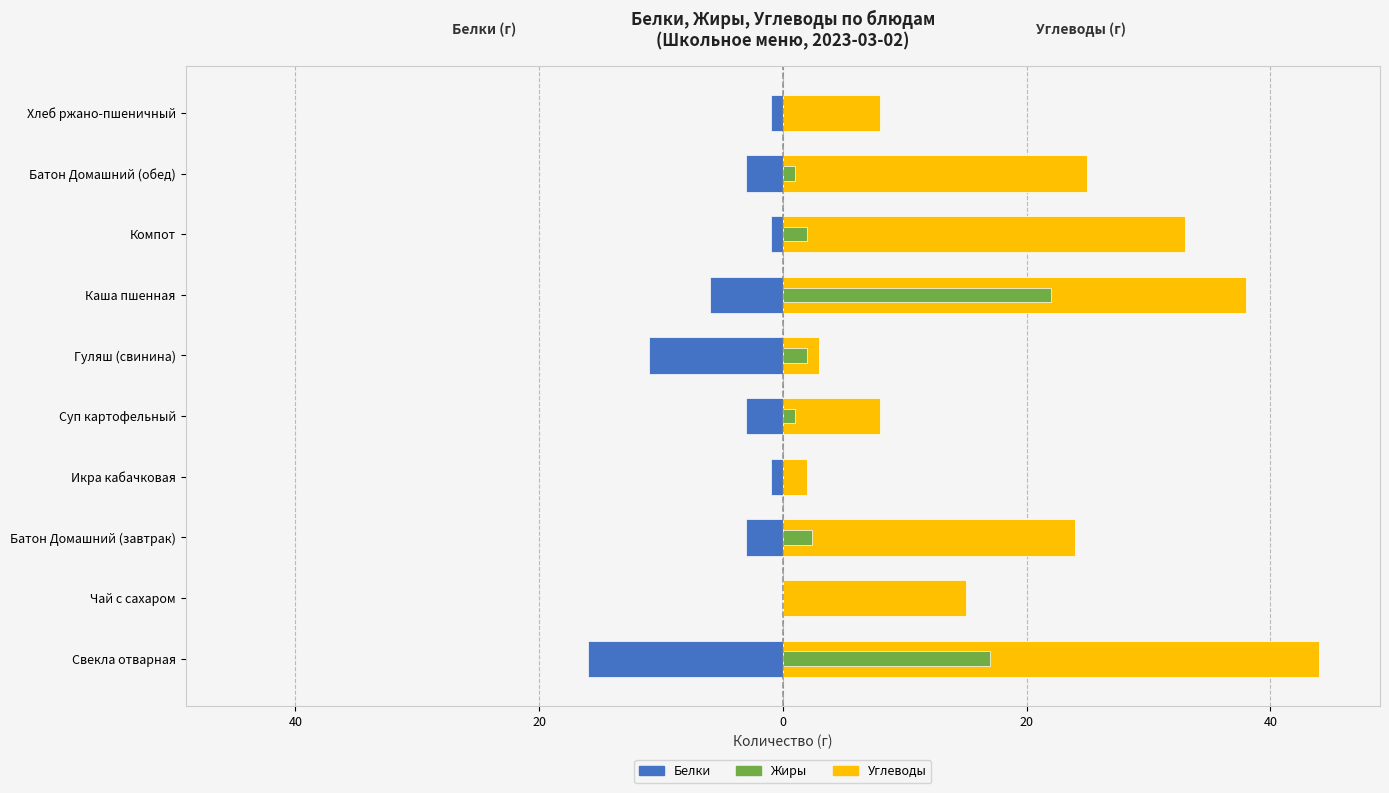

How many series are shown in this chart?

3